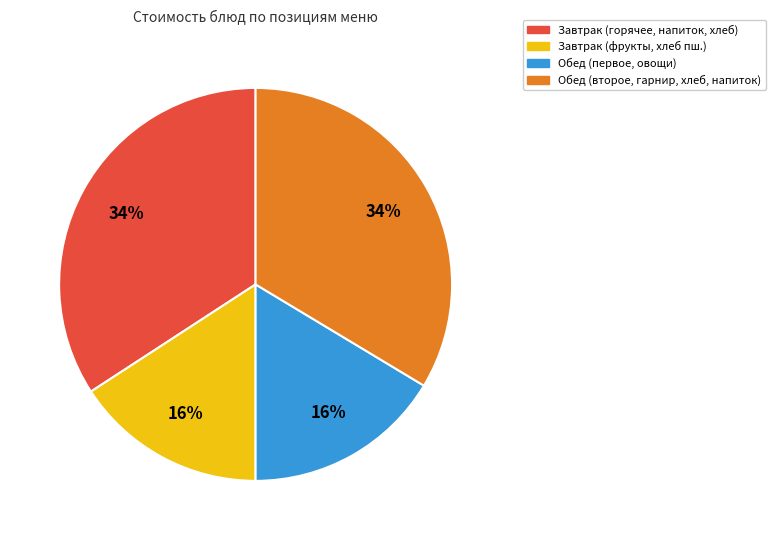

Does any single category account for the majority?

No